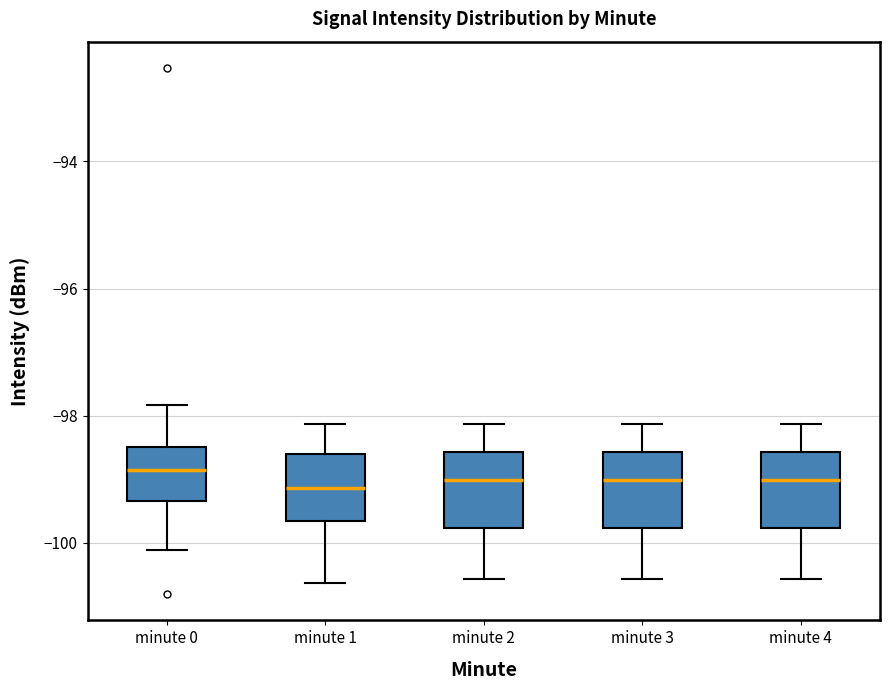

Reading left to right, read every box against the y-axis: the position of its median line, the range the box covers, and the ends of its whiskers. The values are not printed on the chart, so give them approximately, as read against the axis.

minute 0: median -98.8, box -99.4 to -98.4, whiskers -100.2 to -97.8
minute 1: median -99.2, box -99.6 to -98.6, whiskers -100.6 to -98.2
minute 2: median -99.0, box -99.8 to -98.6, whiskers -100.6 to -98.2
minute 3: median -99.0, box -99.8 to -98.6, whiskers -100.6 to -98.2
minute 4: median -99.0, box -99.8 to -98.6, whiskers -100.6 to -98.2